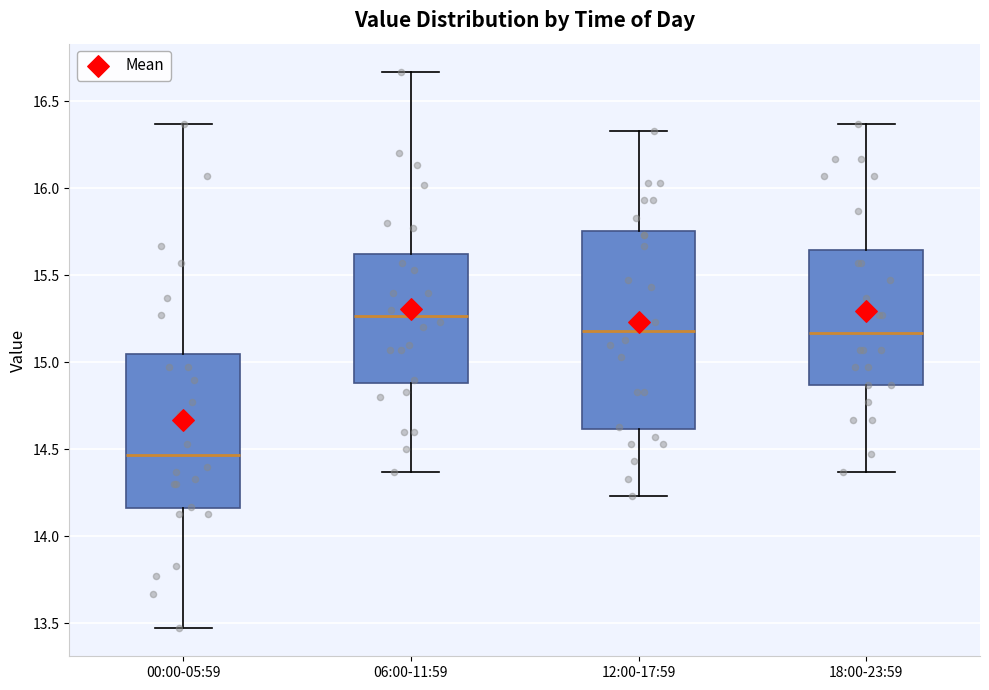

Which box has the lowest median line?

00:00-05:59